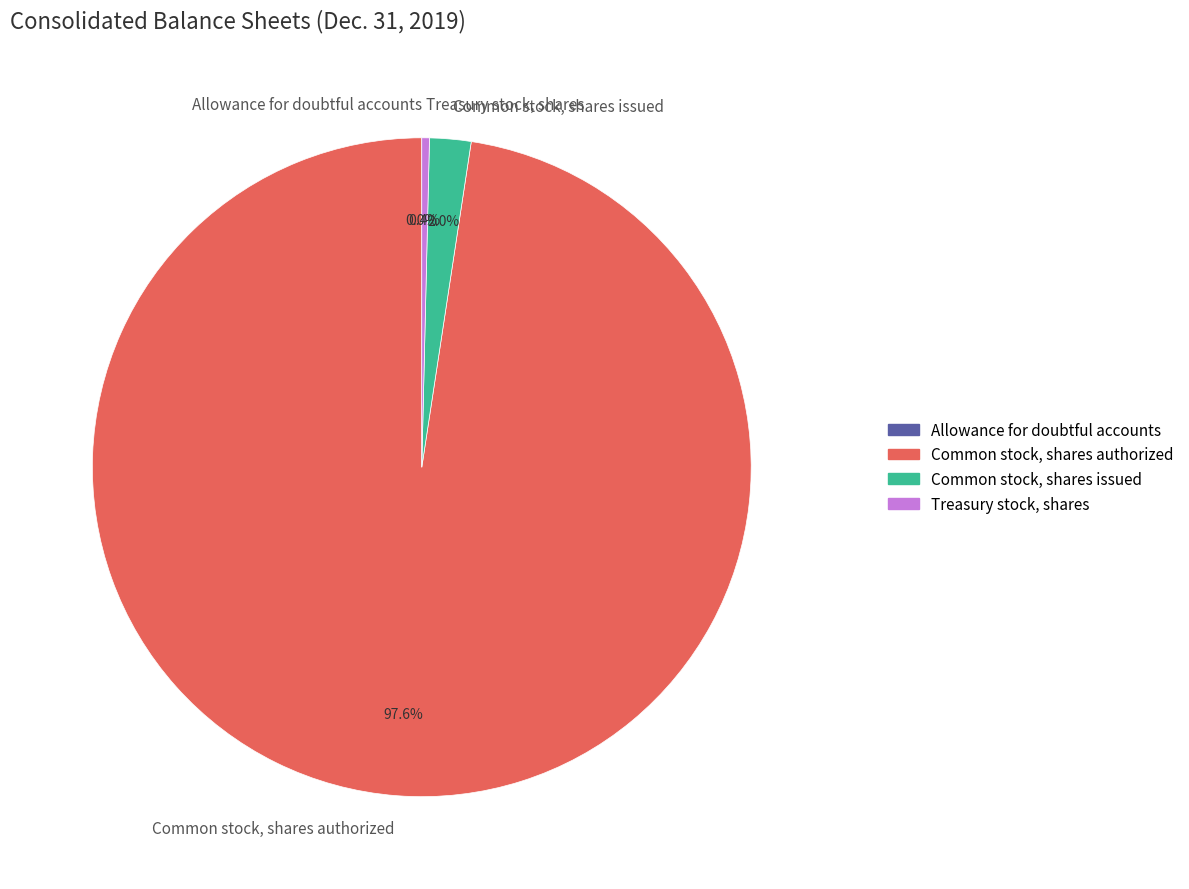

Is there any slice that represents more than half of the pie?

Yes